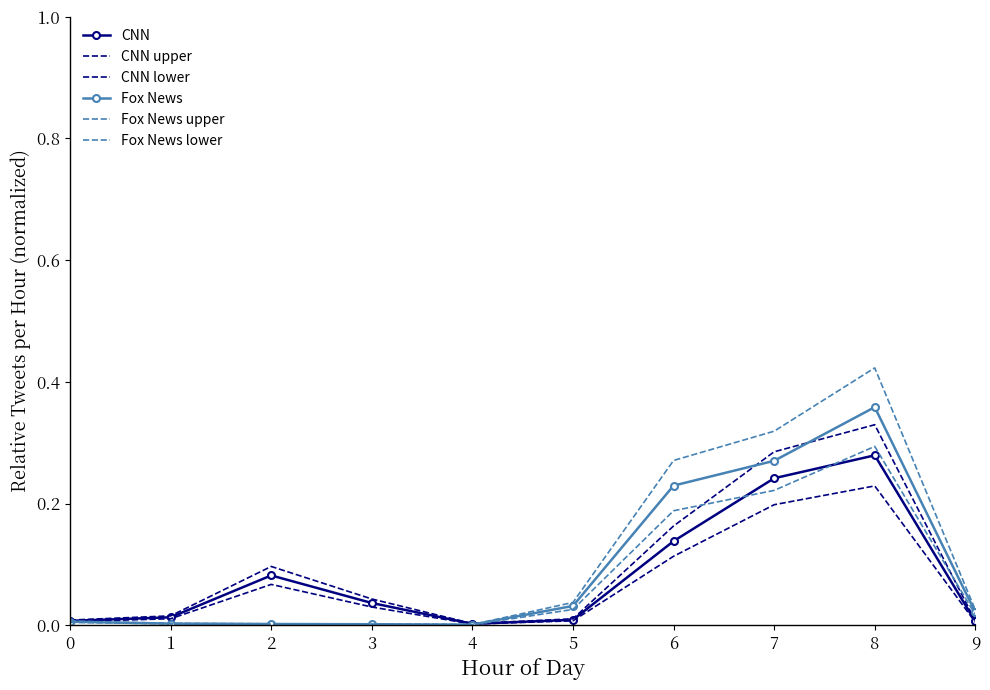

The value of Fox News lower at 3 is 0.0. True or false?

False